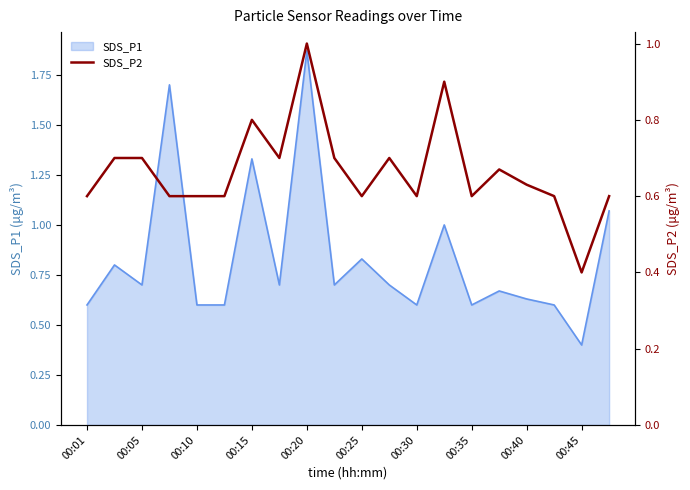

What is the maximum value shown in the chart?

1.0